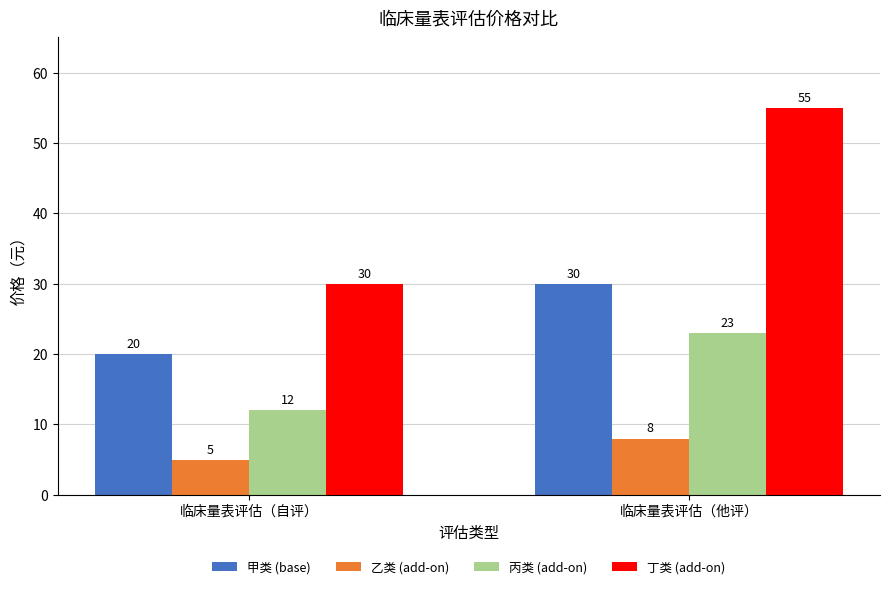

At how many categories does at least one series exceed 47?

1